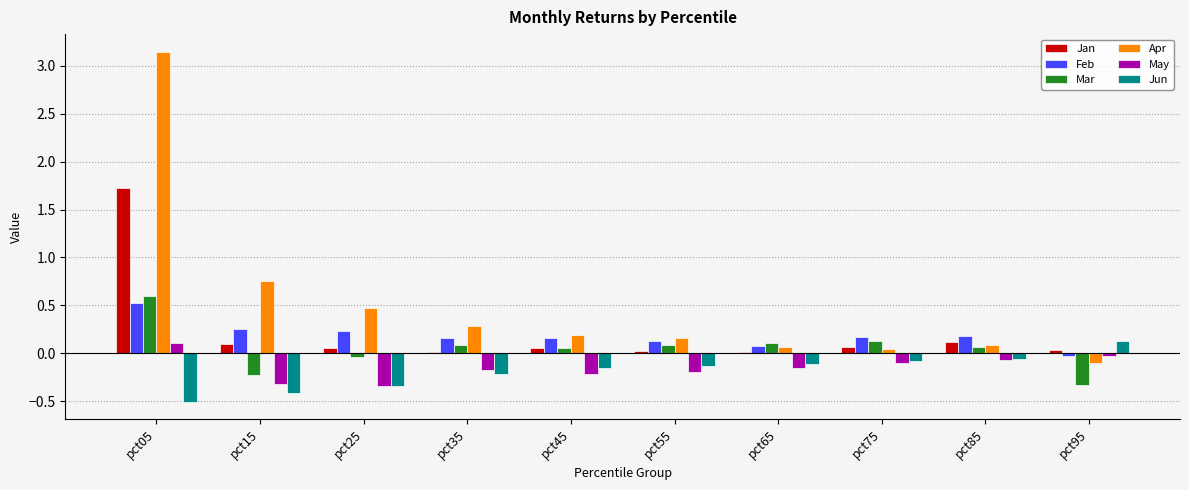

Which series has the largest total across all categories?

Apr